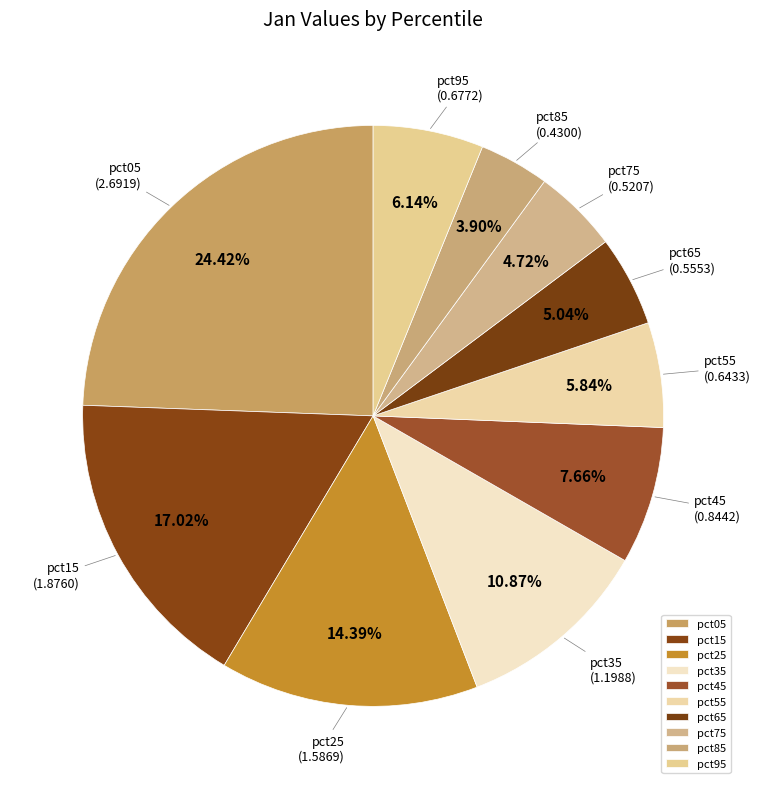

Is there any slice that represents more than half of the pie?

No